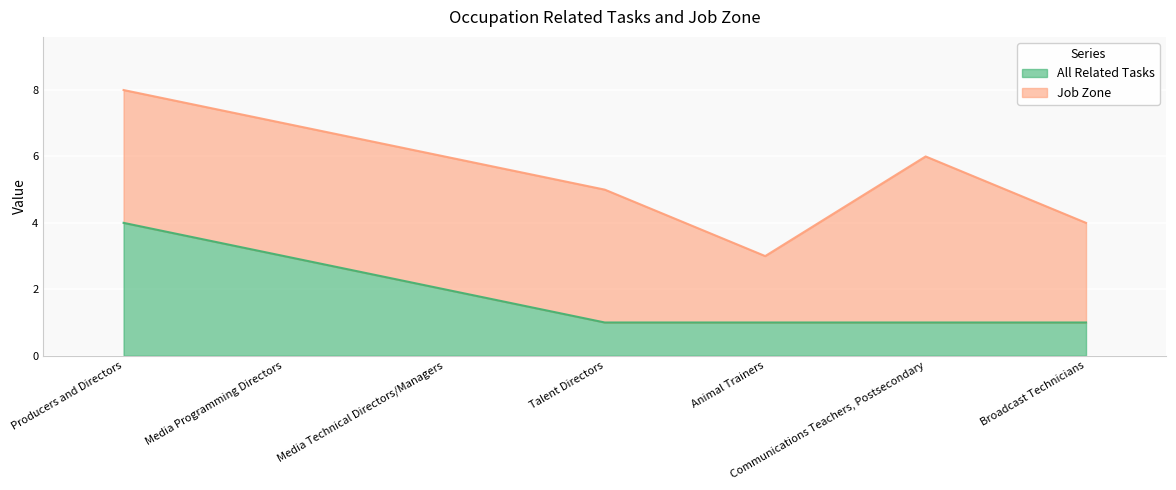

True or false: there are more than 2 points higher than both neighbors.

False